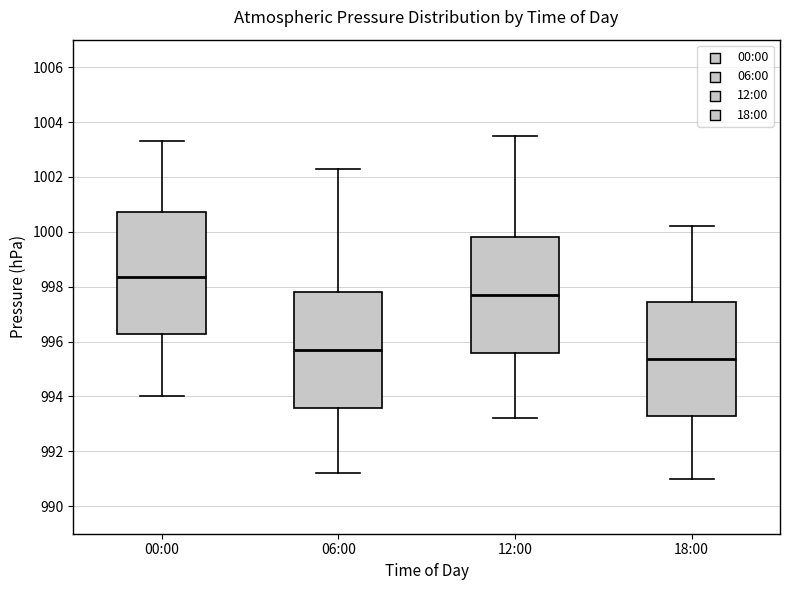

Reading left to right, transcribe this box plot: for each box, give where its median line is, the range the box spans, and where its two whiskers end, as read against the y-axis. The values are not printed on the chart, so give them approximately, as read against the axis.

00:00: median 998.4, box 996.2 to 1000.8, whiskers 994.0 to 1003.4
06:00: median 995.8, box 993.6 to 997.8, whiskers 991.2 to 1002.4
12:00: median 997.8, box 995.6 to 999.8, whiskers 993.2 to 1003.6
18:00: median 995.4, box 993.2 to 997.4, whiskers 991.0 to 1000.2